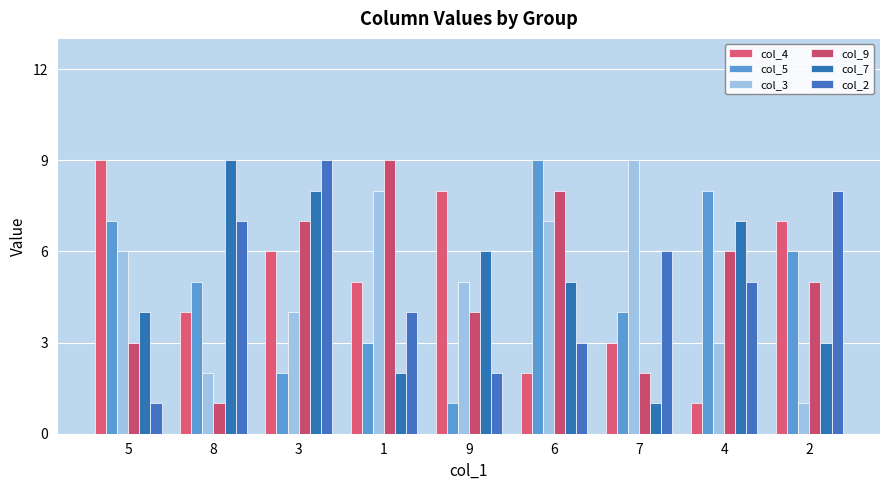

Reading left to right, transcribe all the data shown in this chart.

col_4: 9	4	6	5	8	2	3	1	7
col_5: 7	5	2	3	1	9	4	8	6
col_3: 6	2	4	8	5	7	9	3	1
col_9: 3	1	7	9	4	8	2	6	5
col_7: 4	9	8	2	6	5	1	7	3
col_2: 1	7	9	4	2	3	6	5	8